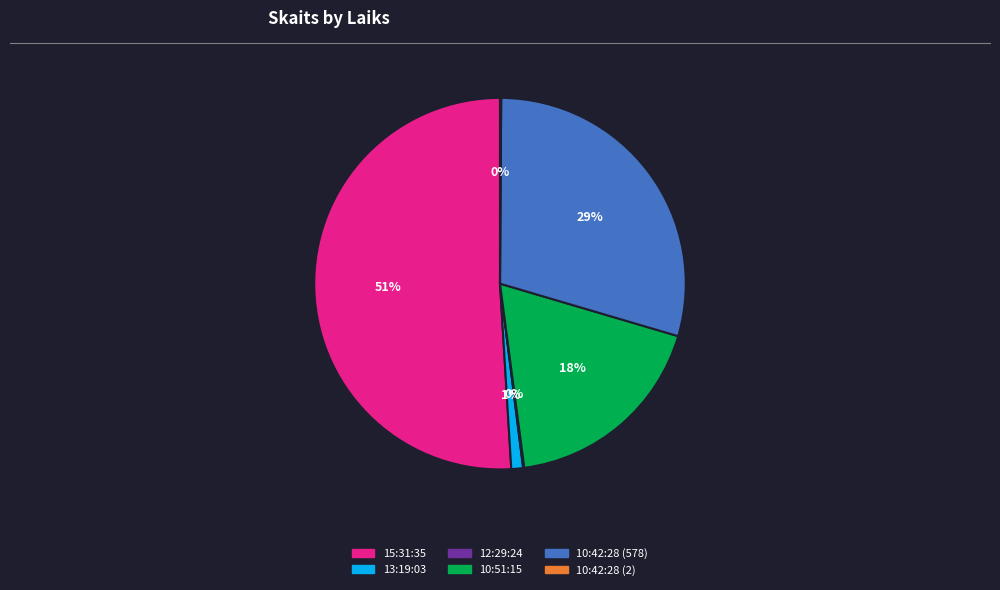

Is 15:31:35 the majority of the pie?

Yes